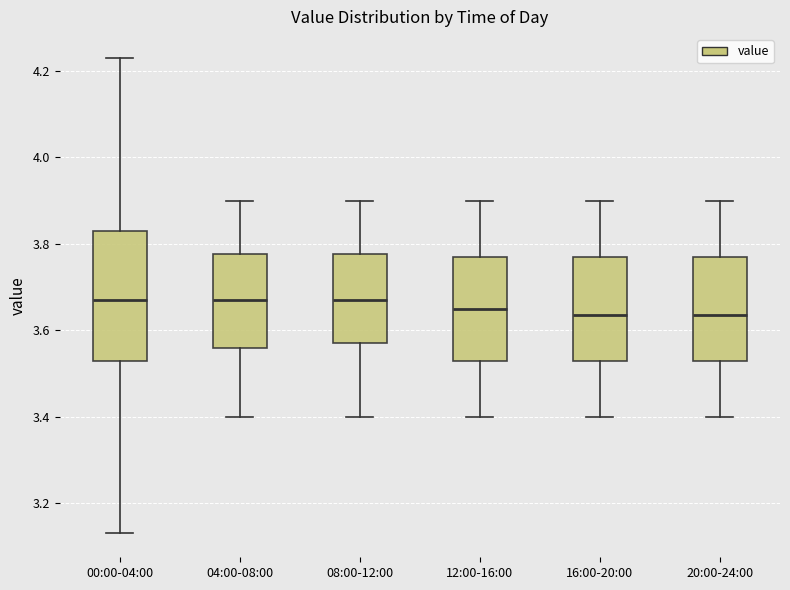

Reading left to right, read every box against the y-axis: the position of its median line, the range the box covers, and the ends of its whiskers. The values are not printed on the chart, so give them approximately, as read against the axis.

00:00-04:00: median 3.68, box 3.54 to 3.84, whiskers 3.14 to 4.24
04:00-08:00: median 3.68, box 3.56 to 3.78, whiskers 3.40 to 3.90
08:00-12:00: median 3.68, box 3.58 to 3.78, whiskers 3.40 to 3.90
12:00-16:00: median 3.66, box 3.54 to 3.78, whiskers 3.40 to 3.90
16:00-20:00: median 3.64, box 3.54 to 3.78, whiskers 3.40 to 3.90
20:00-24:00: median 3.64, box 3.54 to 3.78, whiskers 3.40 to 3.90